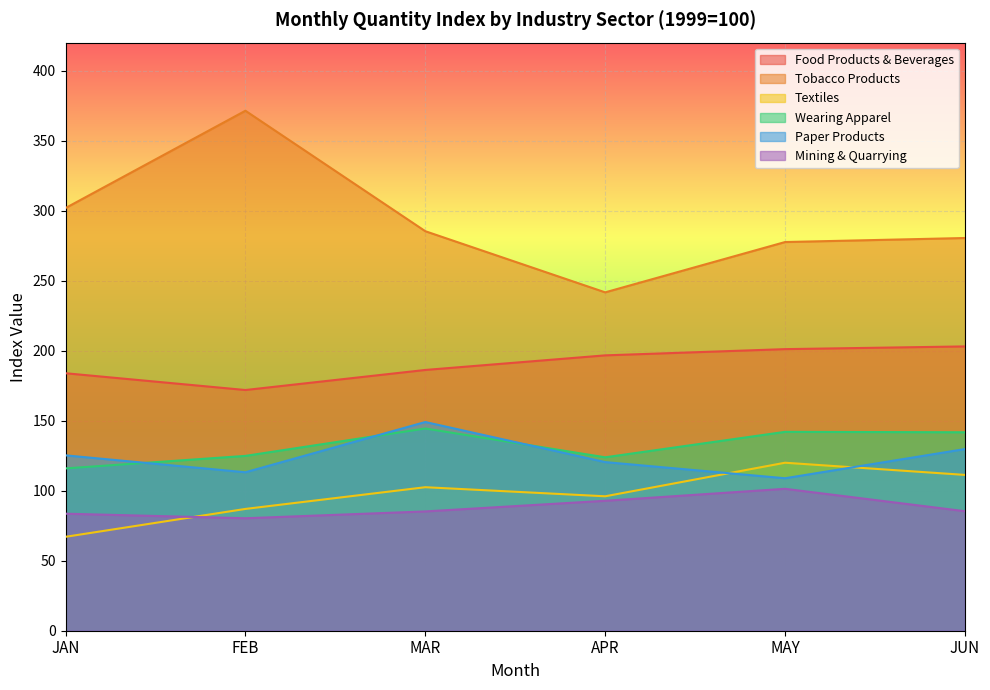

What is the difference between the Paper Products values at MAR and JUN?

19.3